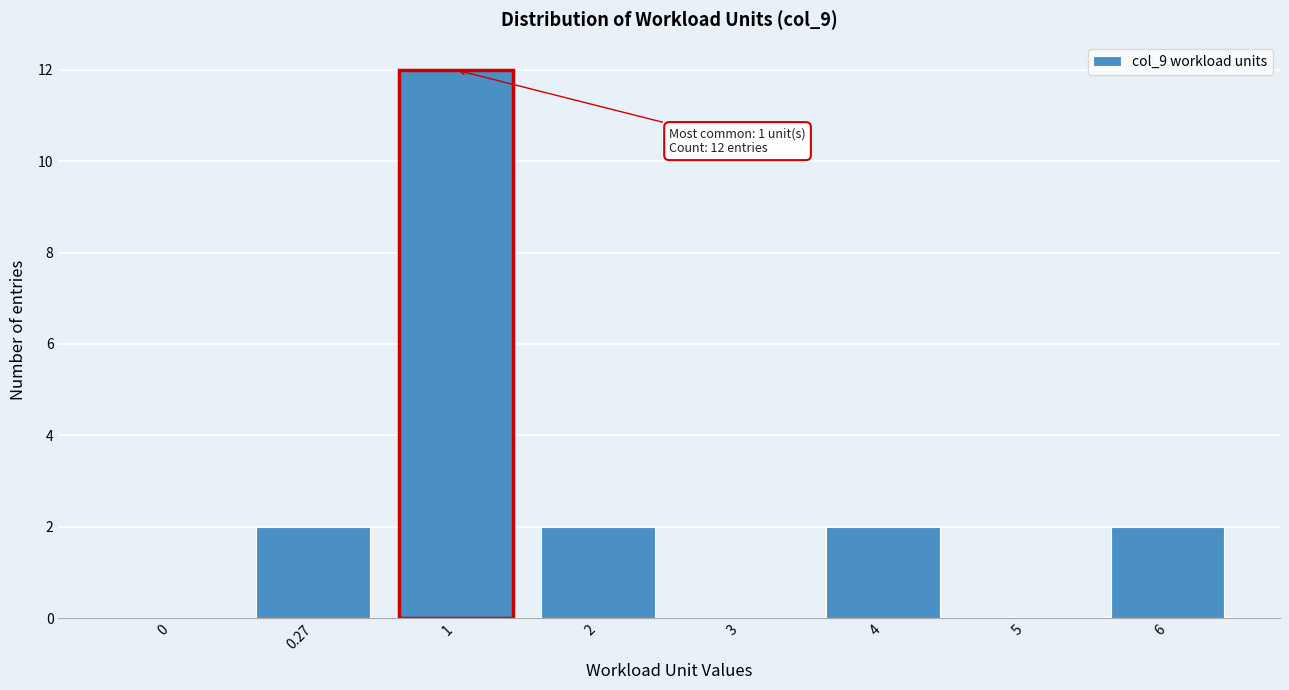

Reading right to left, what are all the values shown in this chart?

6=2	5=0	4=2	3=0	2=2	1=12	0.27=2	0=0